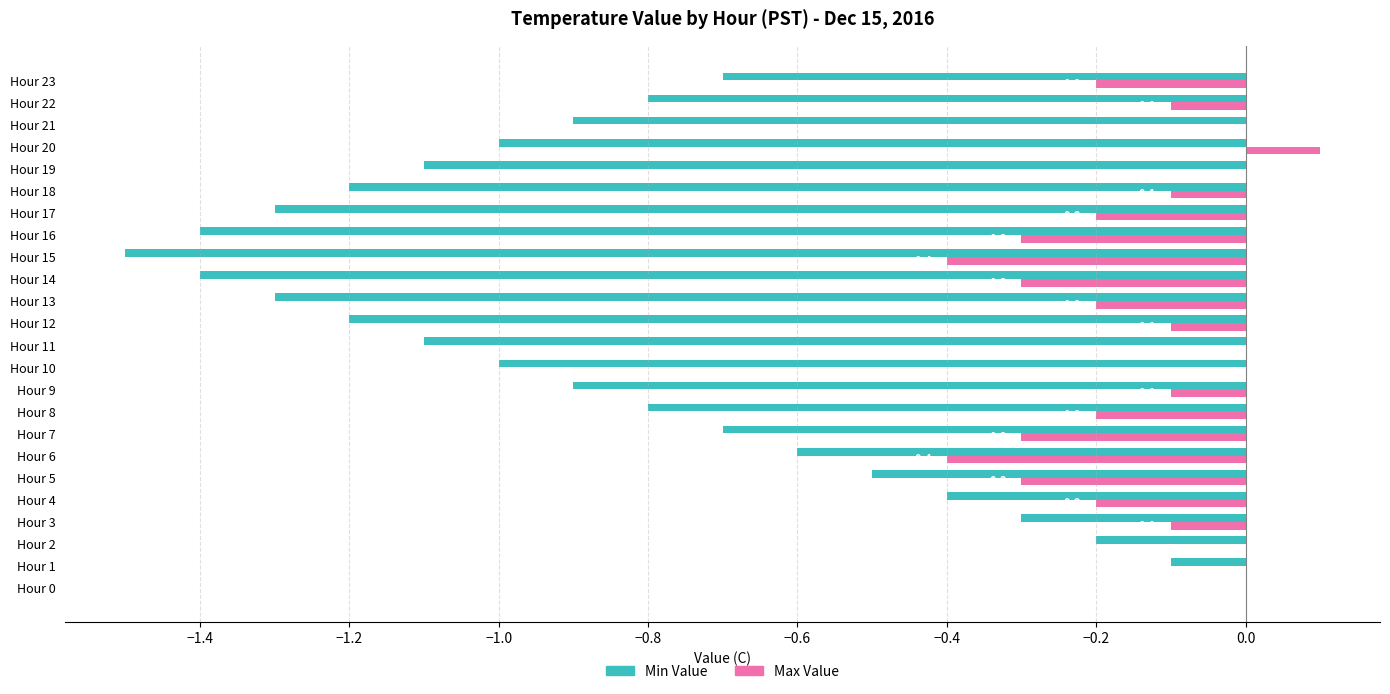

The Min Value series shows -0.9 at Hour 9. True or false?

True